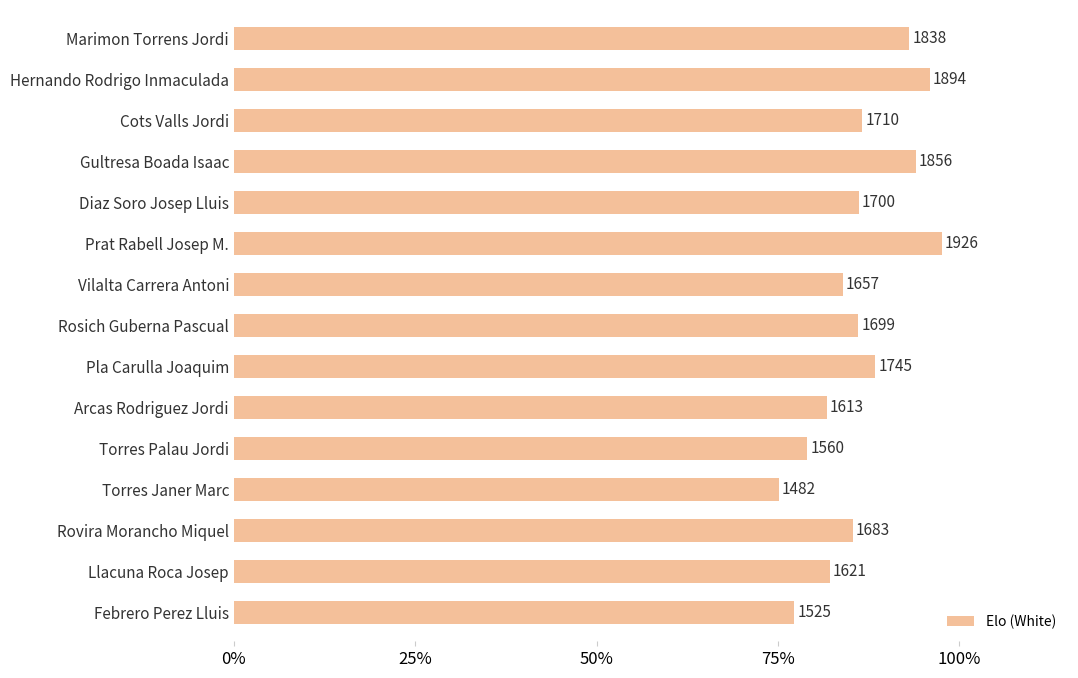

What is the smallest value displayed?

1482